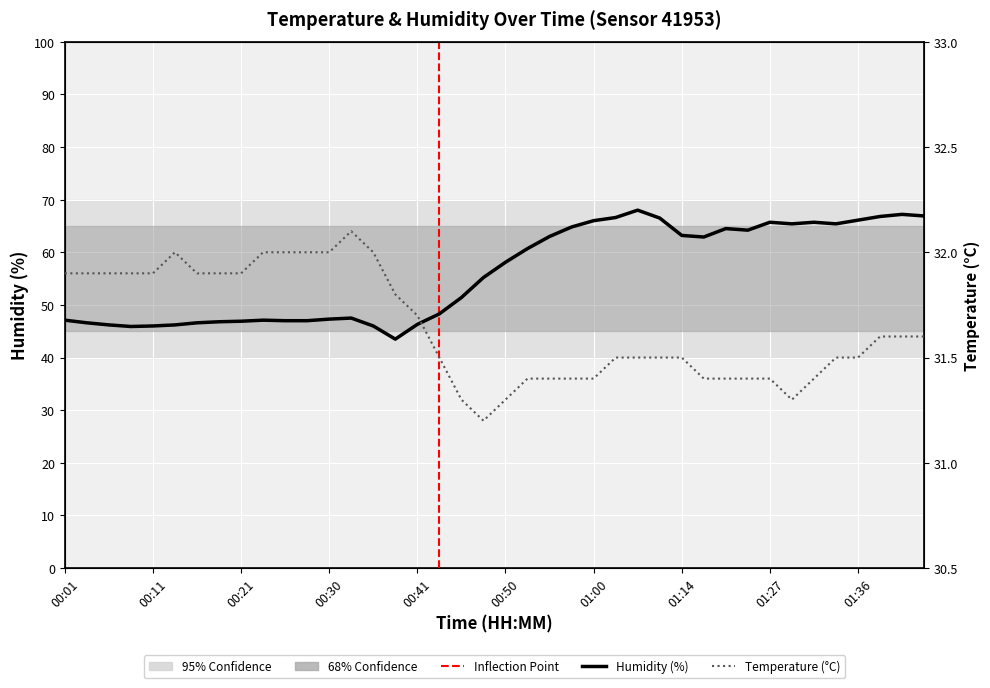

Is the value of temperature at 01:11 greater than the value of humidity at 00:55?

No